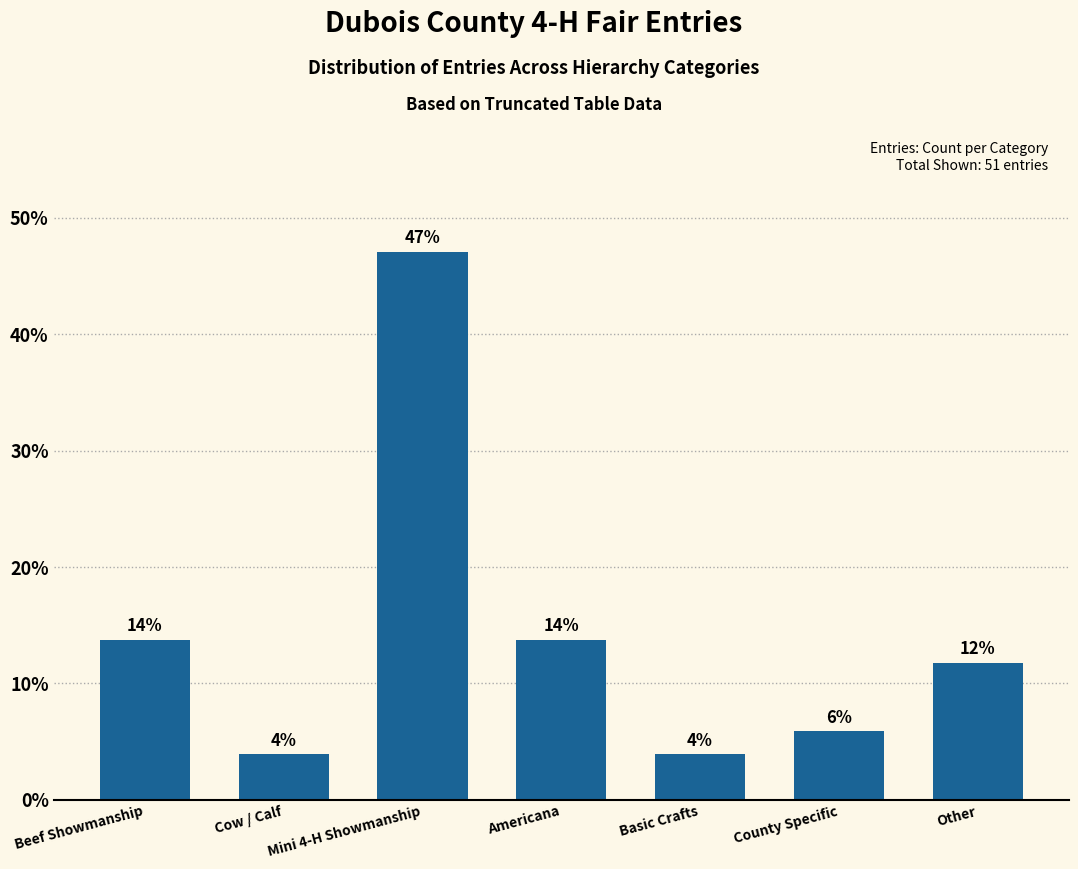

What is the average value?

14.3